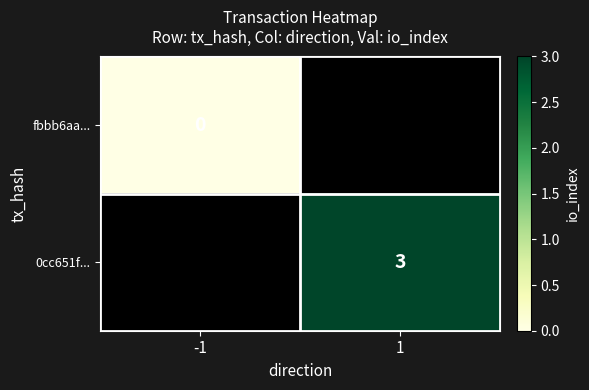

The 0cc651f... series shows 2 at 1. True or false?

False